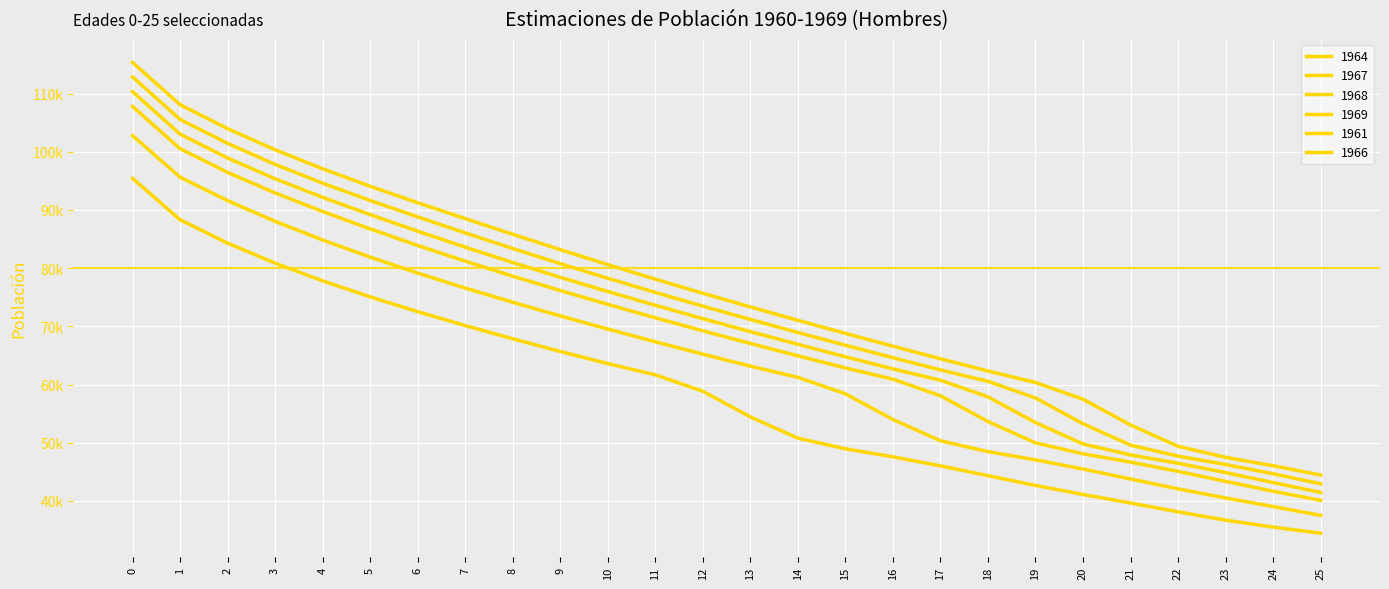

Is this an area chart (filled region under the line)?

No